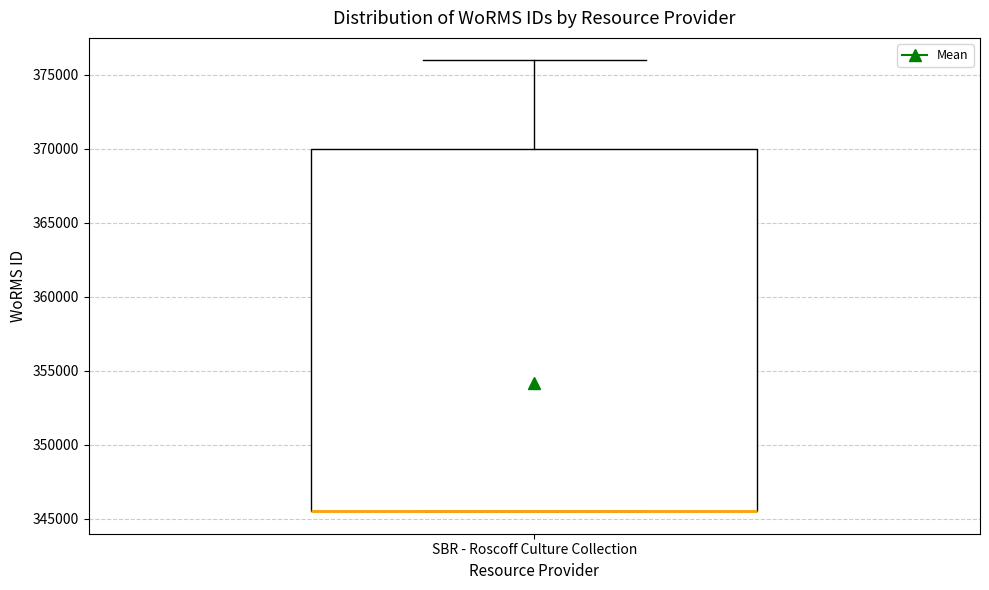

Read this box plot against the y-axis: the position of the median line, the range covered by the box, and the ends of both whiskers. The values are not printed on the chart, so give them approximately, as read against the axis.

median 345500 (drawn on the box's lower edge), box 345500 to 370000, whiskers 345500 to 376000